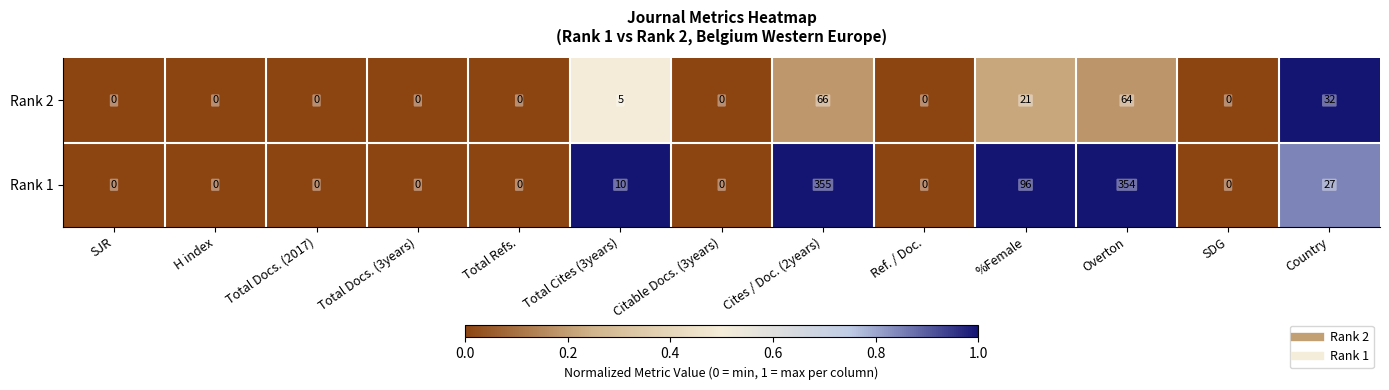

Rank the series by their average value, from highest to lowest.

Rank 1, Rank 2